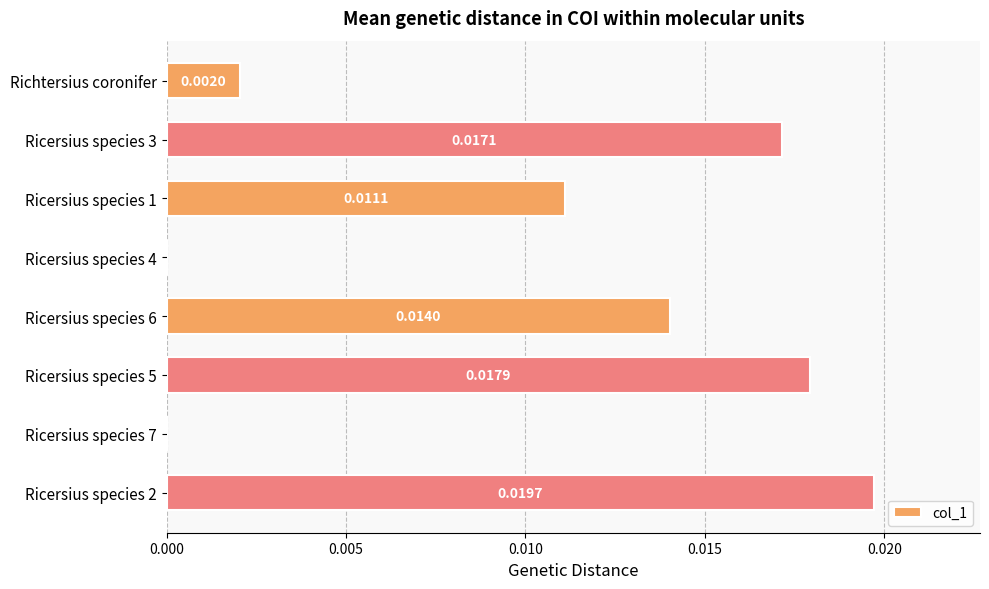

Which has a higher value, Richtersius coronifer or Ricersius species 1?

Ricersius species 1